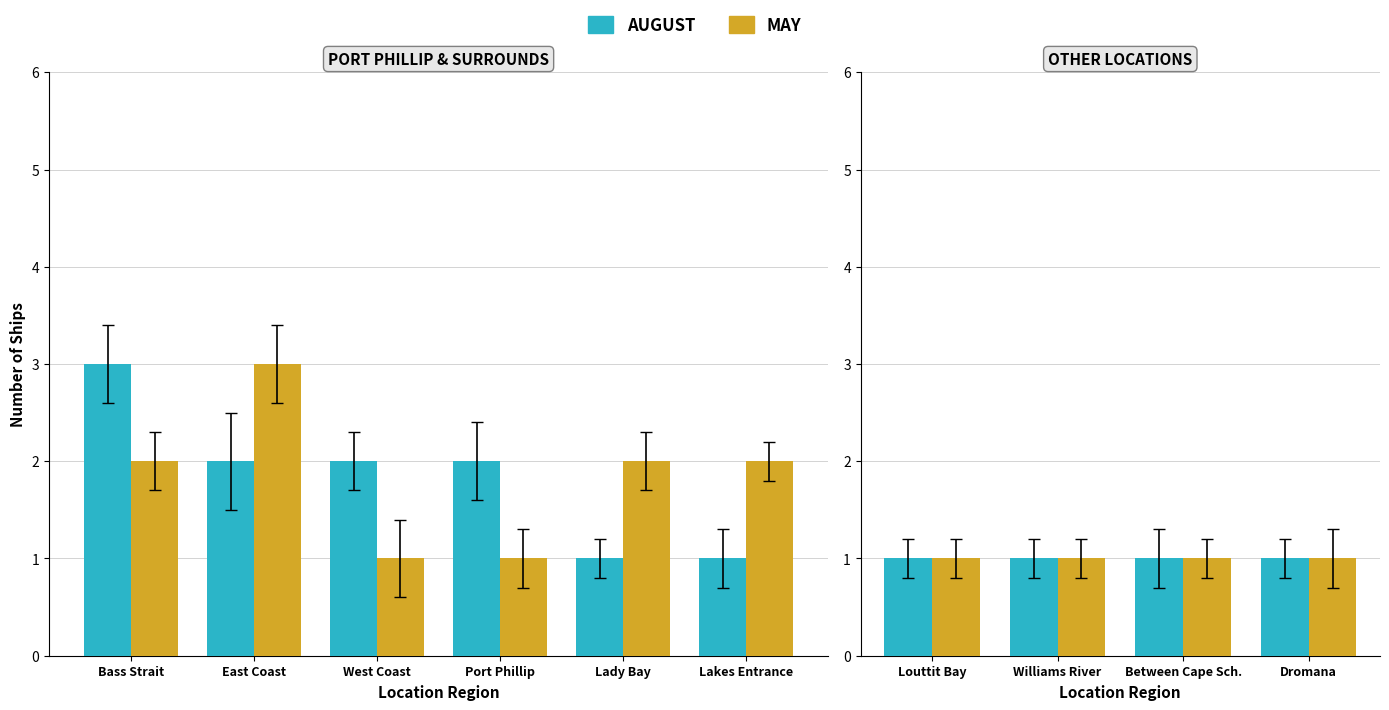

Which has a higher value, Dromana, Port Phillip or East Coast?

East Coast